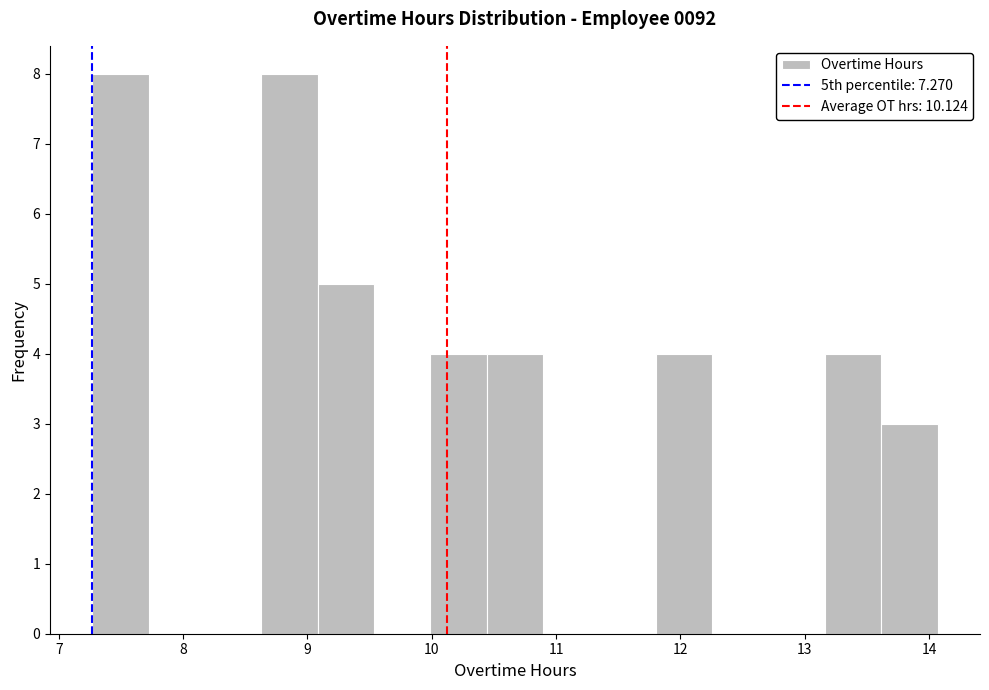

Reading left to right, list every bar in this chart as the range it spans on the x-axis followed by its height. Neither the bar edges nor the heights are printed on the chart, so give them approximately, as read against the axes.

7.3 to 7.7: 8
7.7 to 8.2: 0
8.2 to 8.6: 0
8.6 to 9.1: 8
9.1 to 9.5: 5
9.5 to 10.0: 0
10.0 to 10.4: 4
10.4 to 10.9: 4
10.9 to 11.4: 0
11.4 to 11.8: 0
11.8 to 12.3: 4
12.3 to 12.7: 0
12.7 to 13.2: 0
13.2 to 13.6: 4
13.6 to 14.1: 3